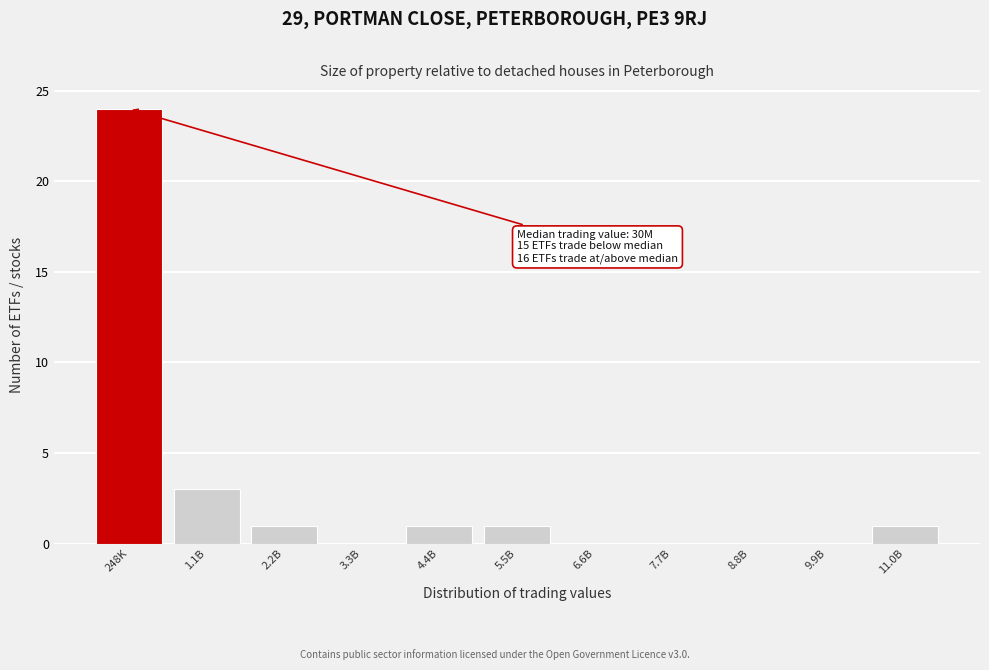

Reading right to left, list all the values displayed in this chart.

11.0B=1	9.9B=0	8.8B=0	7.7B=0	6.6B=0	5.5B=1	4.4B=1	3.3B=0	2.2B=1	1.1B=3	248K=24